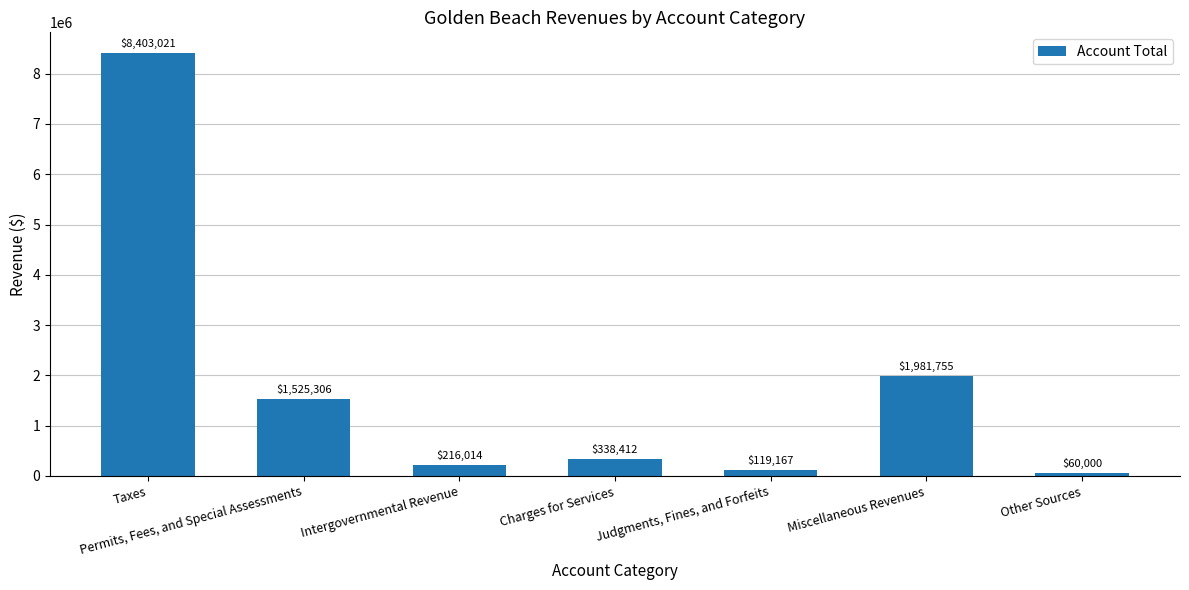

What position from the right is Miscellaneous Revenues?

2